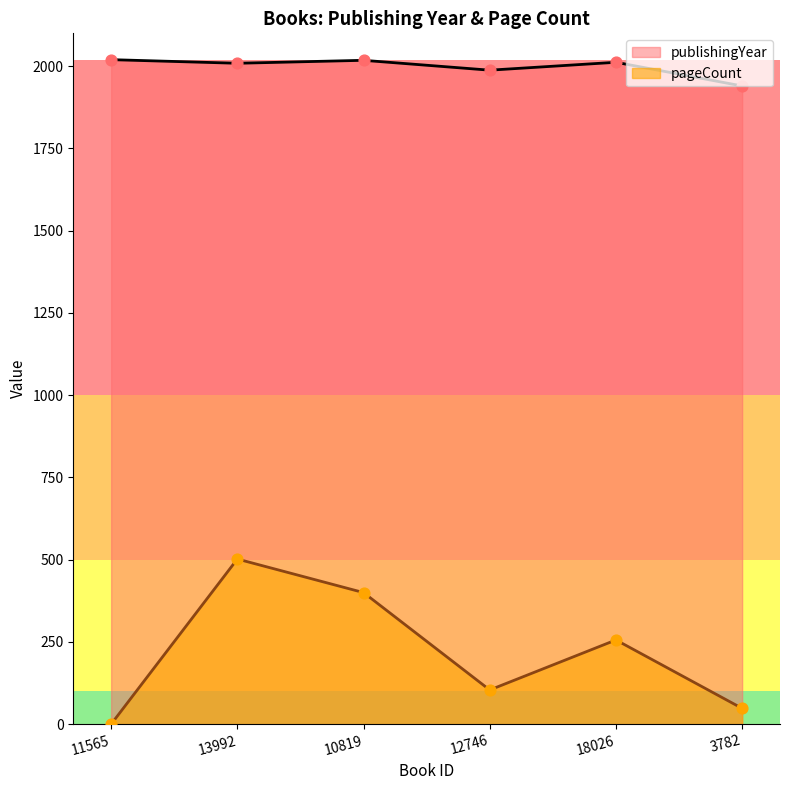

Is the value of publishingYear at 18026 greater than the value of pageCount at 13992?

Yes